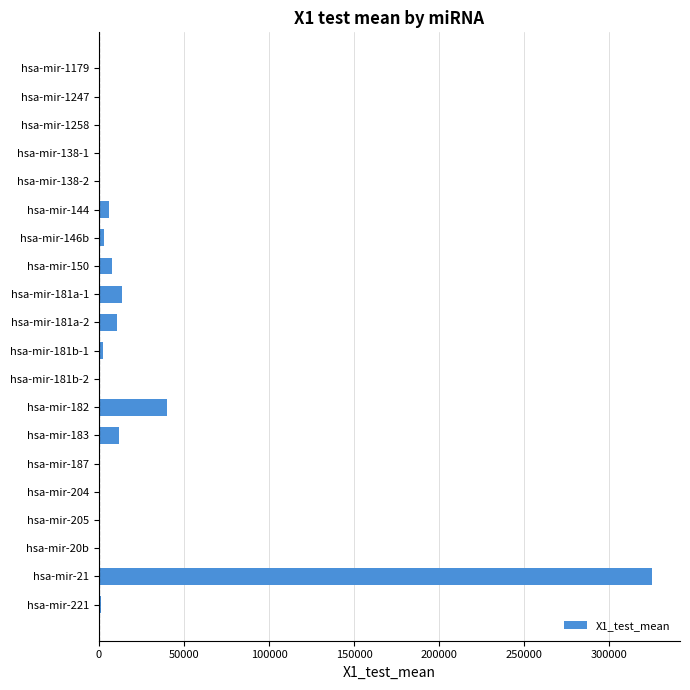

What is the greatest value displayed?

325179.4